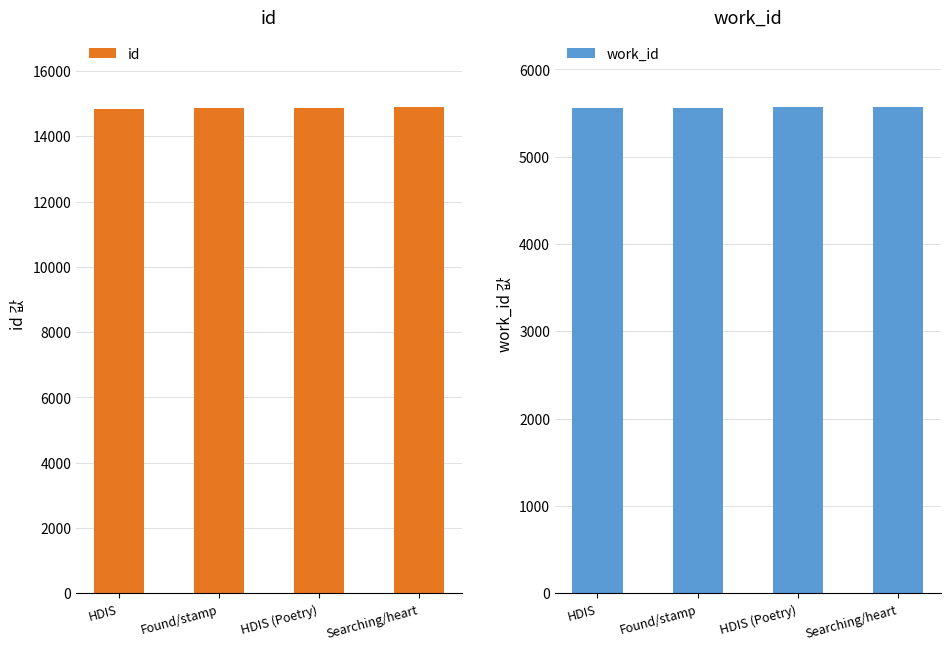

How many data points does each series have?

4